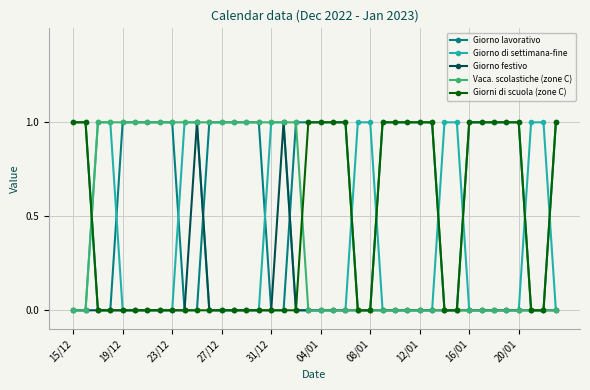

What is the maximum value for Giorni di scuola (zone C)?

1